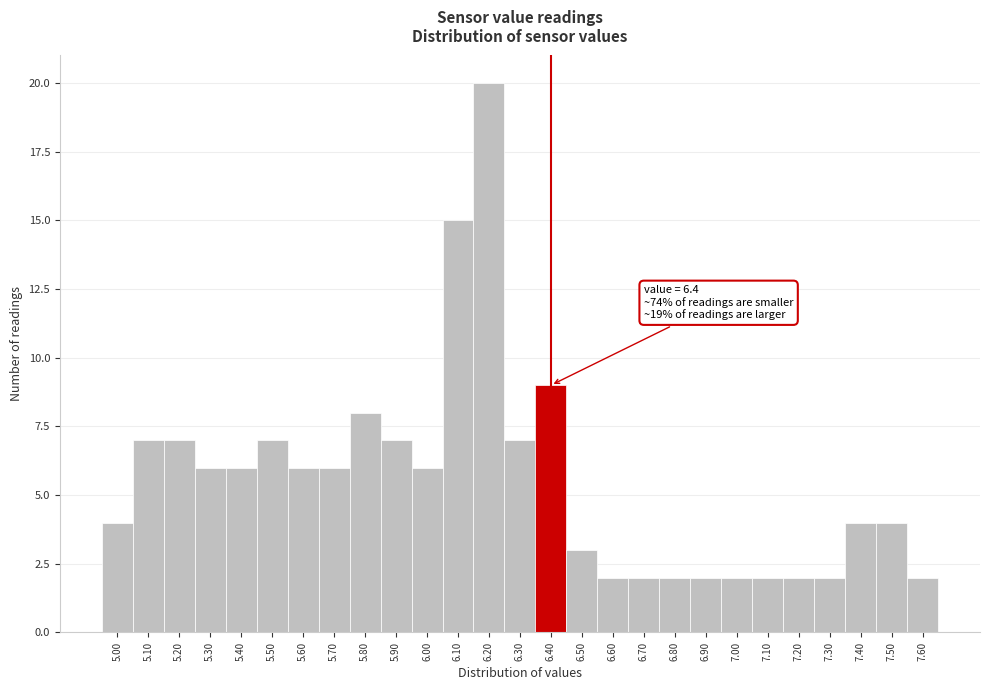

Over which range of the x-axis is the bar tallest?

6.15 to 6.25